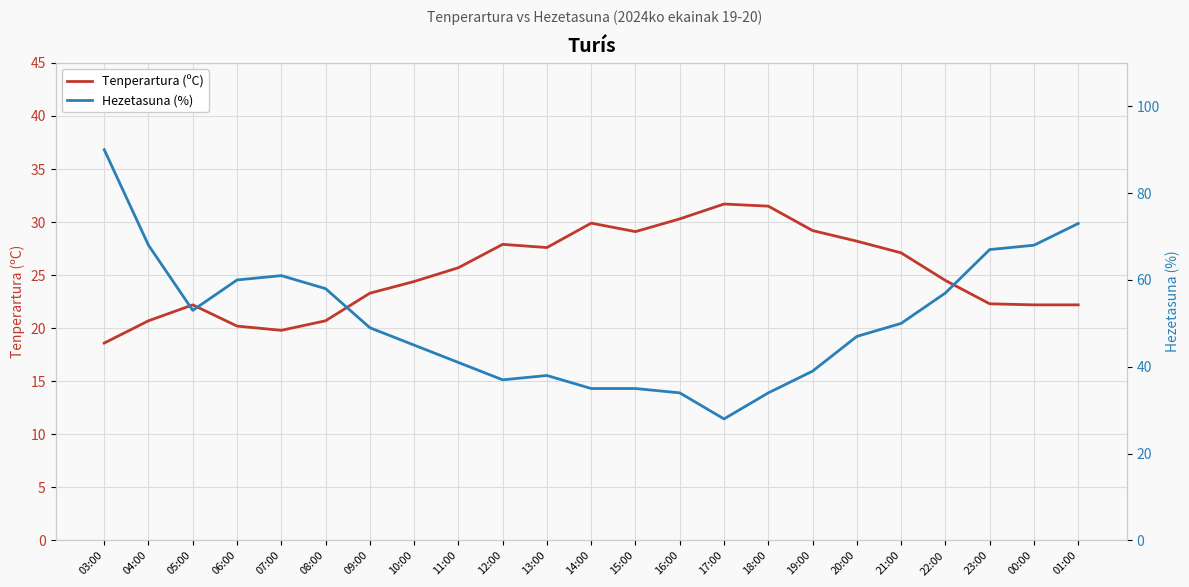

Does the chart display data point markers on the line(s)?

No